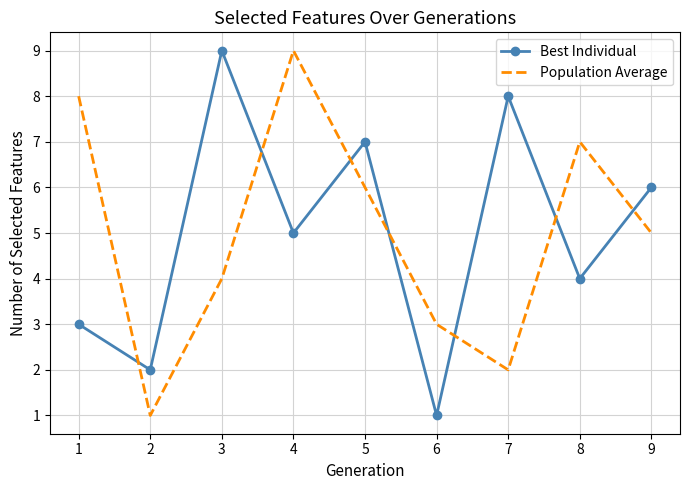

Reading right to left, transcribe all the data shown in this chart.

Best Individual: 6	4	8	1	7	5	9	2	3
Population Average: 5	7	2	3	6	9	4	1	8